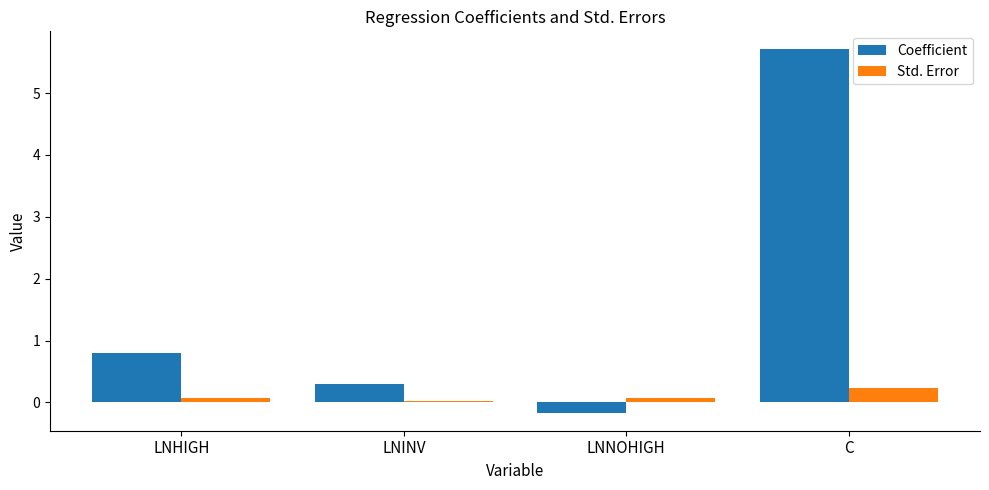

At LNHIGH, list the series in order from largest to smallest.

Coefficient, Std. Error